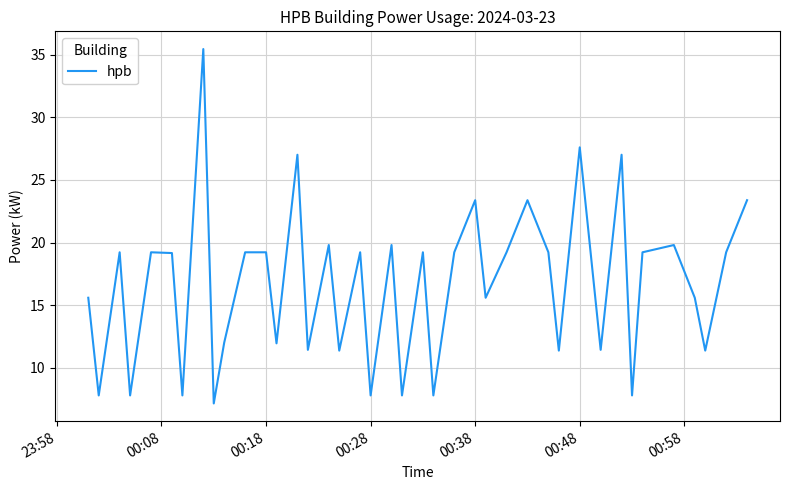

What is the difference between the maximum and minimum values?

28.3